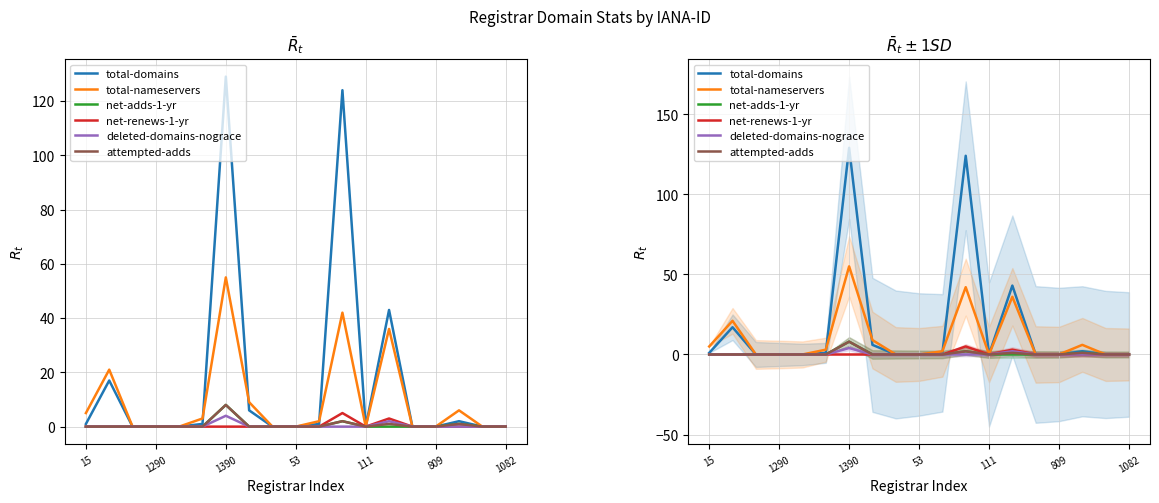

Is it true that net-adds-1-yr equals -4 at 1290?

False